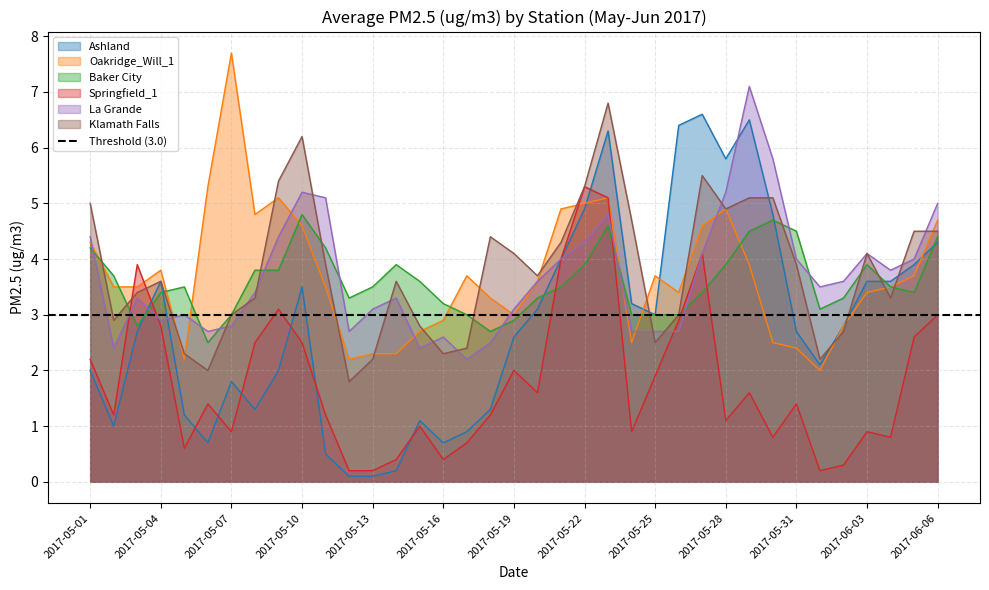

What are all the series names shown in the legend?

Ashland, Oakridge_Will_1, Baker City, Springfield_1, La Grande, Klamath Falls